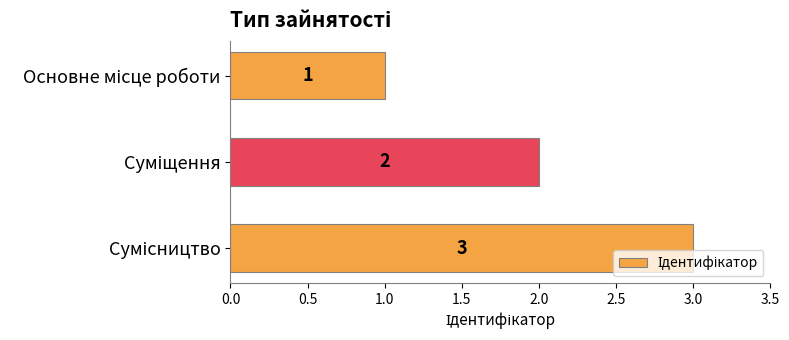

Count the values in the range 1 to 3.

3